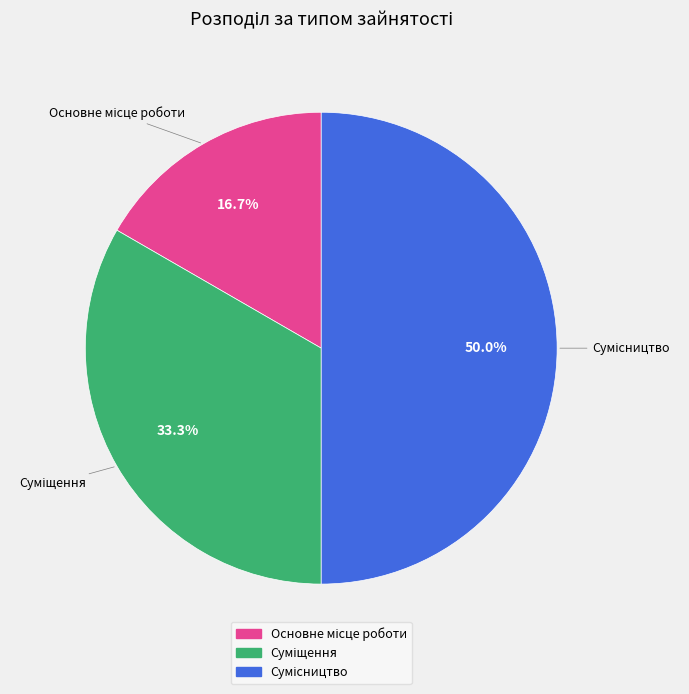

How many segments does this pie chart have?

3